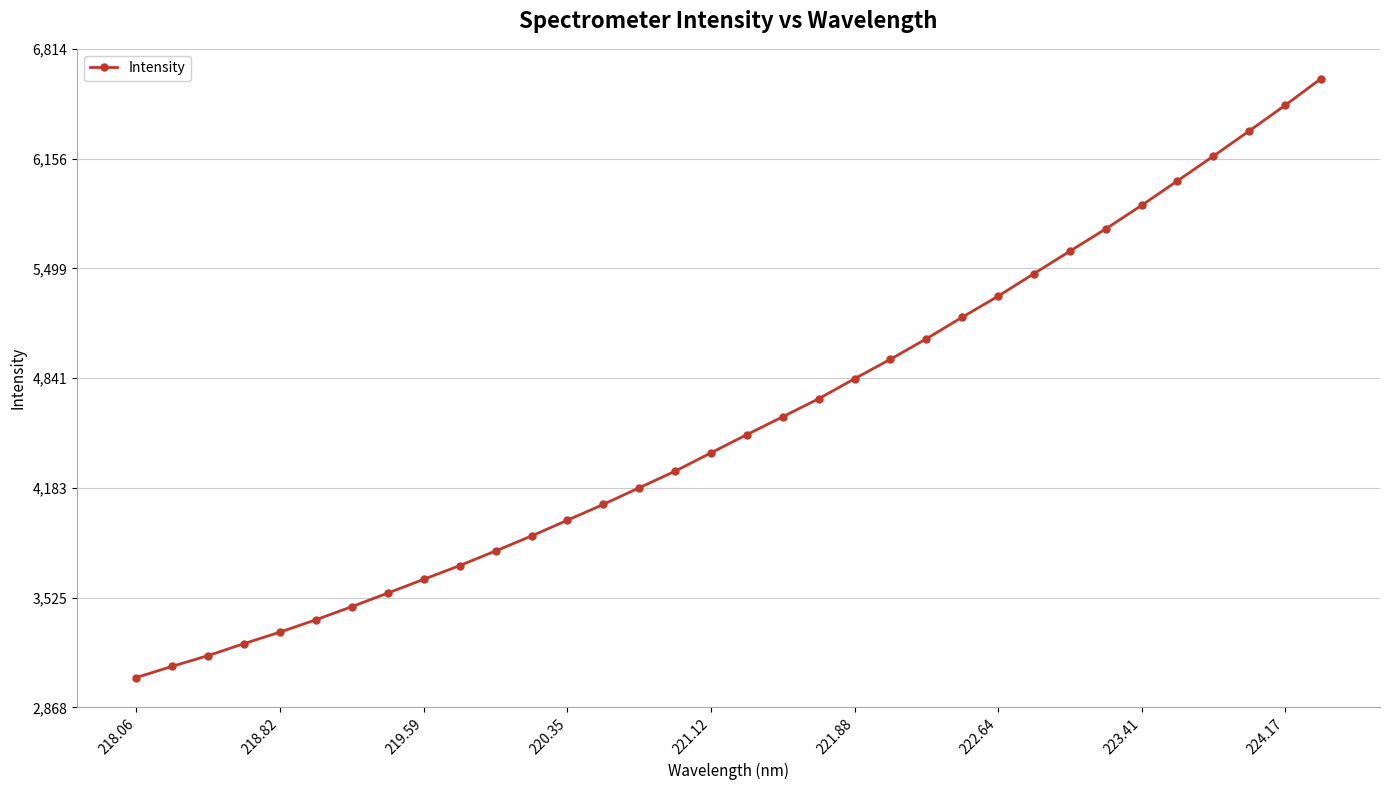

How many series are shown in this chart?

1